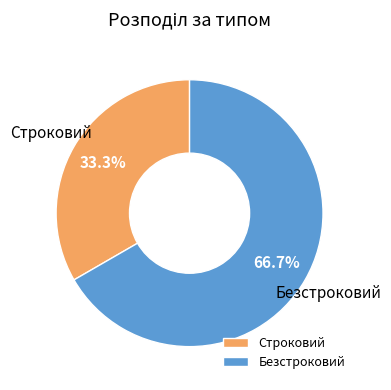

How many slices are in this pie chart?

2